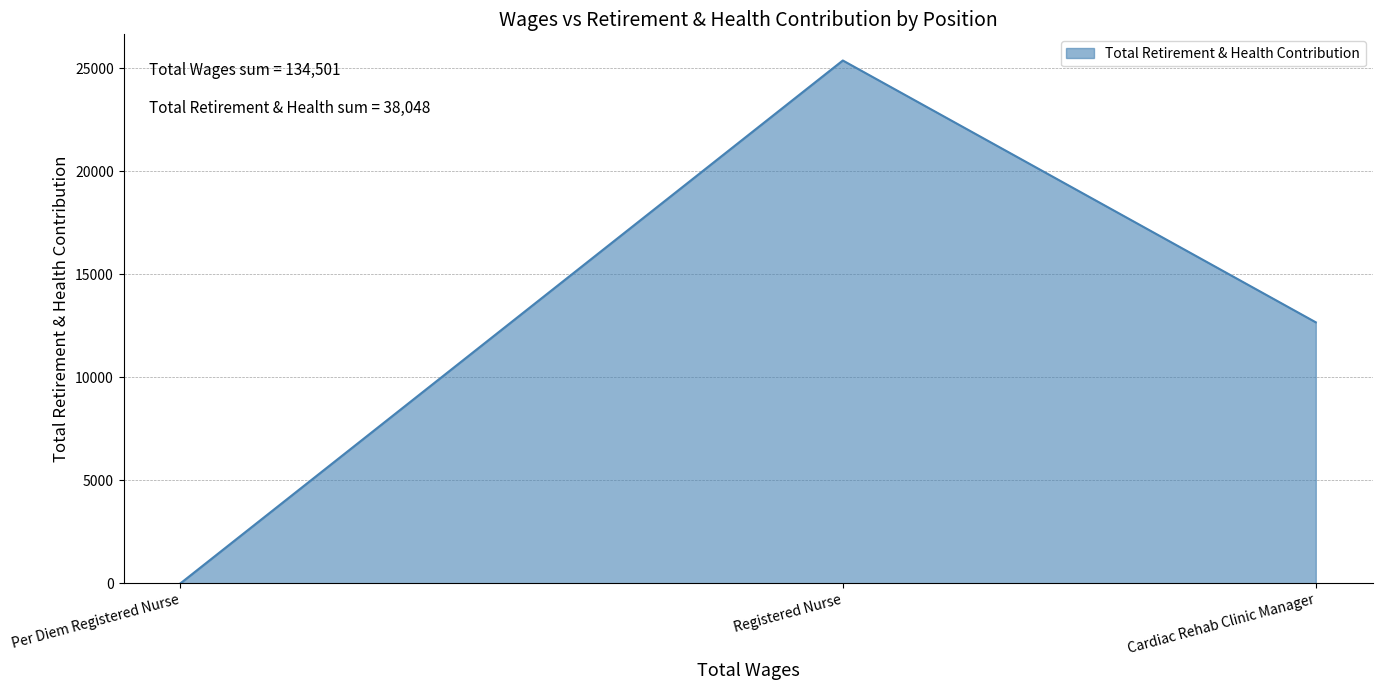

Reading right to left, what are all the values shown in this chart?

12671	25377	0